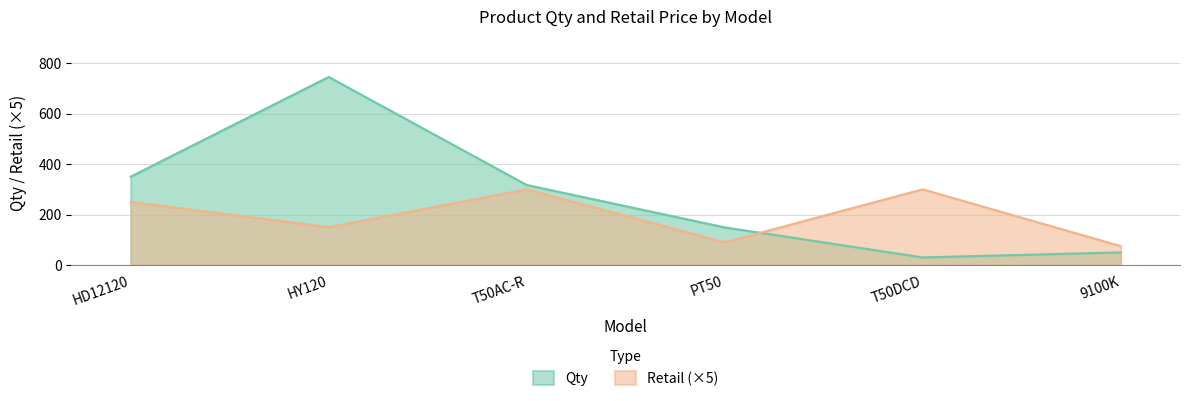

Rank the series by their maximum value, from lowest to highest.

Retail (×5), Qty